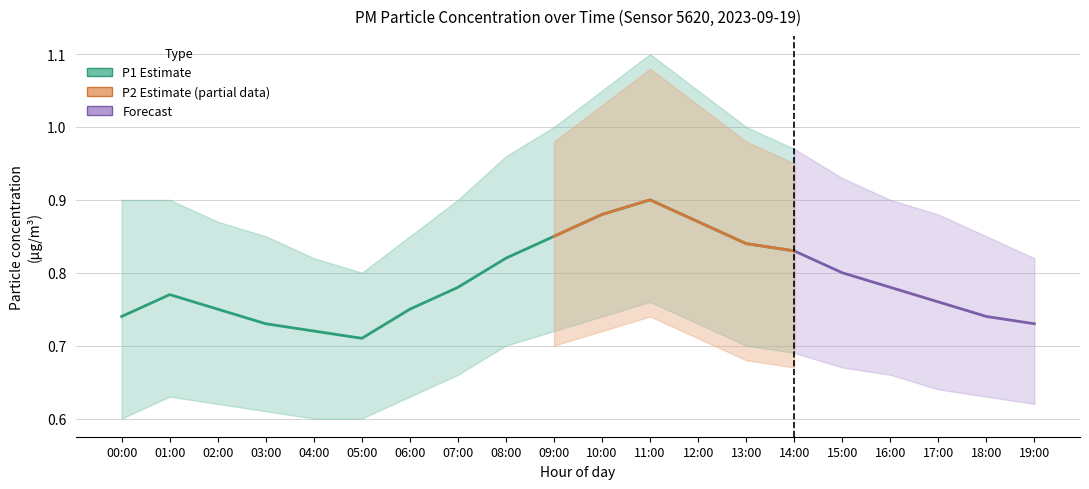

What position from the left is 00:00?

1